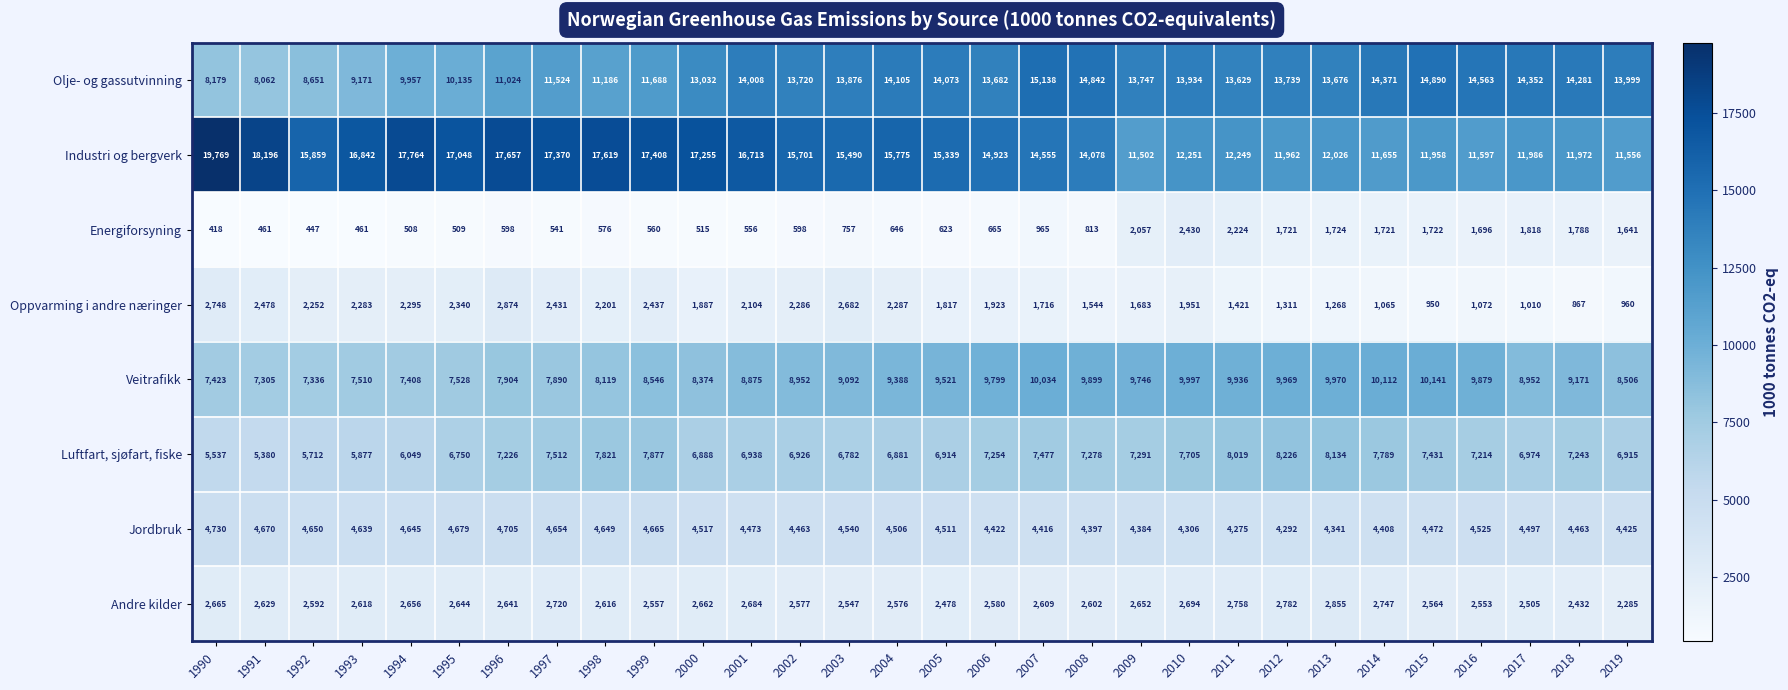

Is it true that Industri og bergverk equals 9438 at 1992?

False